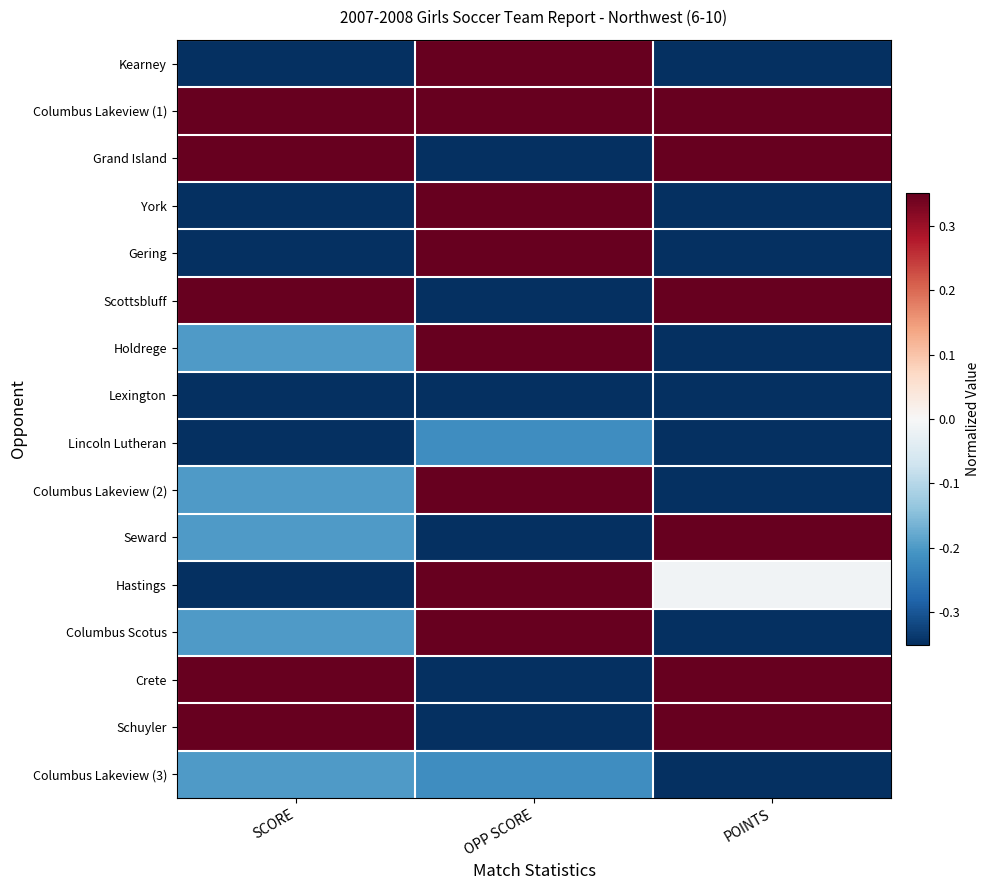

Reading right to left, extract all data points from this chart.

Kearney: POINTS=-0.3	OPP SCORE=0.3	SCORE=-0.3
Columbus Lakeview (1): POINTS=0.3	OPP SCORE=0.3	SCORE=0.3
Grand Island: POINTS=0.3	OPP SCORE=-0.3	SCORE=0.3
York: POINTS=-0.3	OPP SCORE=0.3	SCORE=-0.3
Gering: POINTS=-0.3	OPP SCORE=0.3	SCORE=-0.3
Scottsbluff: POINTS=0.3	OPP SCORE=-0.3	SCORE=0.3
Holdrege: POINTS=-0.3	OPP SCORE=0.3	SCORE=-0.2
Lexington: POINTS=-0.3	OPP SCORE=-0.3	SCORE=-0.3
Lincoln Lutheran: POINTS=-0.3	OPP SCORE=-0.2	SCORE=-0.3
Columbus Lakeview (2): POINTS=-0.3	OPP SCORE=0.3	SCORE=-0.2
Seward: POINTS=0.3	OPP SCORE=-0.3	SCORE=-0.2
Hastings: POINTS=-0.0	OPP SCORE=0.3	SCORE=-0.3
Columbus Scotus: POINTS=-0.3	OPP SCORE=0.3	SCORE=-0.2
Crete: POINTS=0.3	OPP SCORE=-0.3	SCORE=0.3
Schuyler: POINTS=0.3	OPP SCORE=-0.3	SCORE=0.3
Columbus Lakeview (3): POINTS=-0.3	OPP SCORE=-0.2	SCORE=-0.2